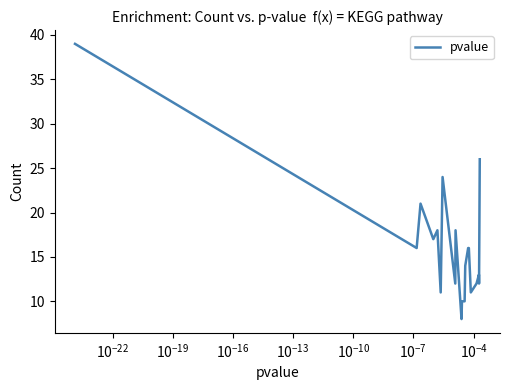

What is the maximum value shown in the chart?

39